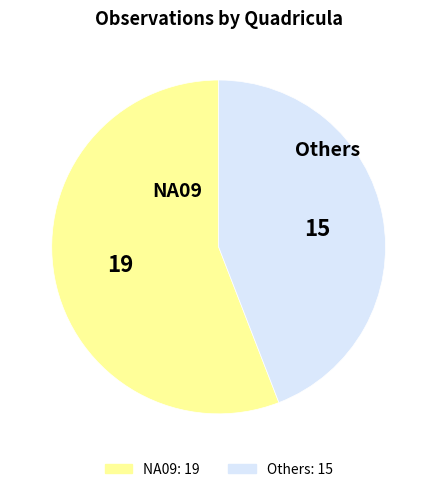

Is it true that Others is 44% of the pie?

True